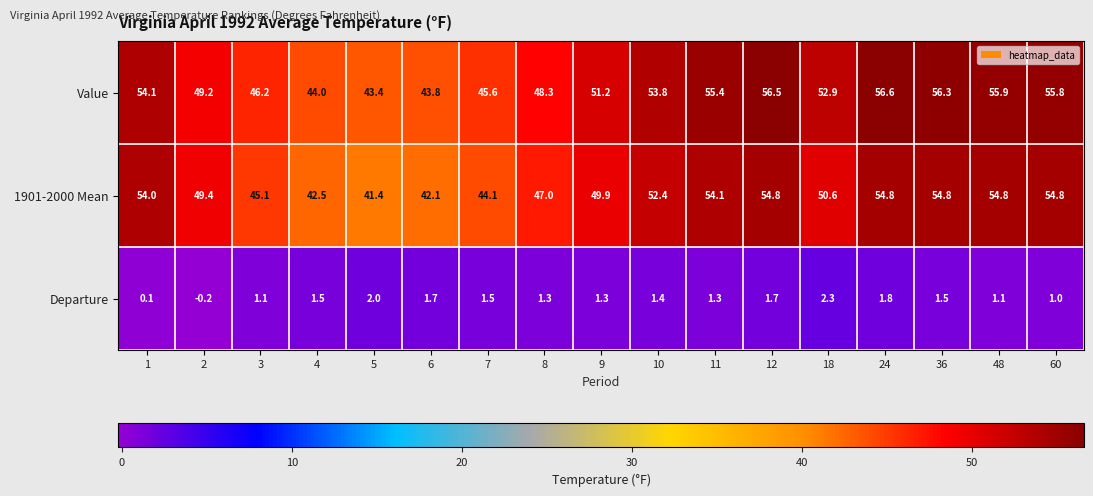

What is the total value across all series at 24?

113.2